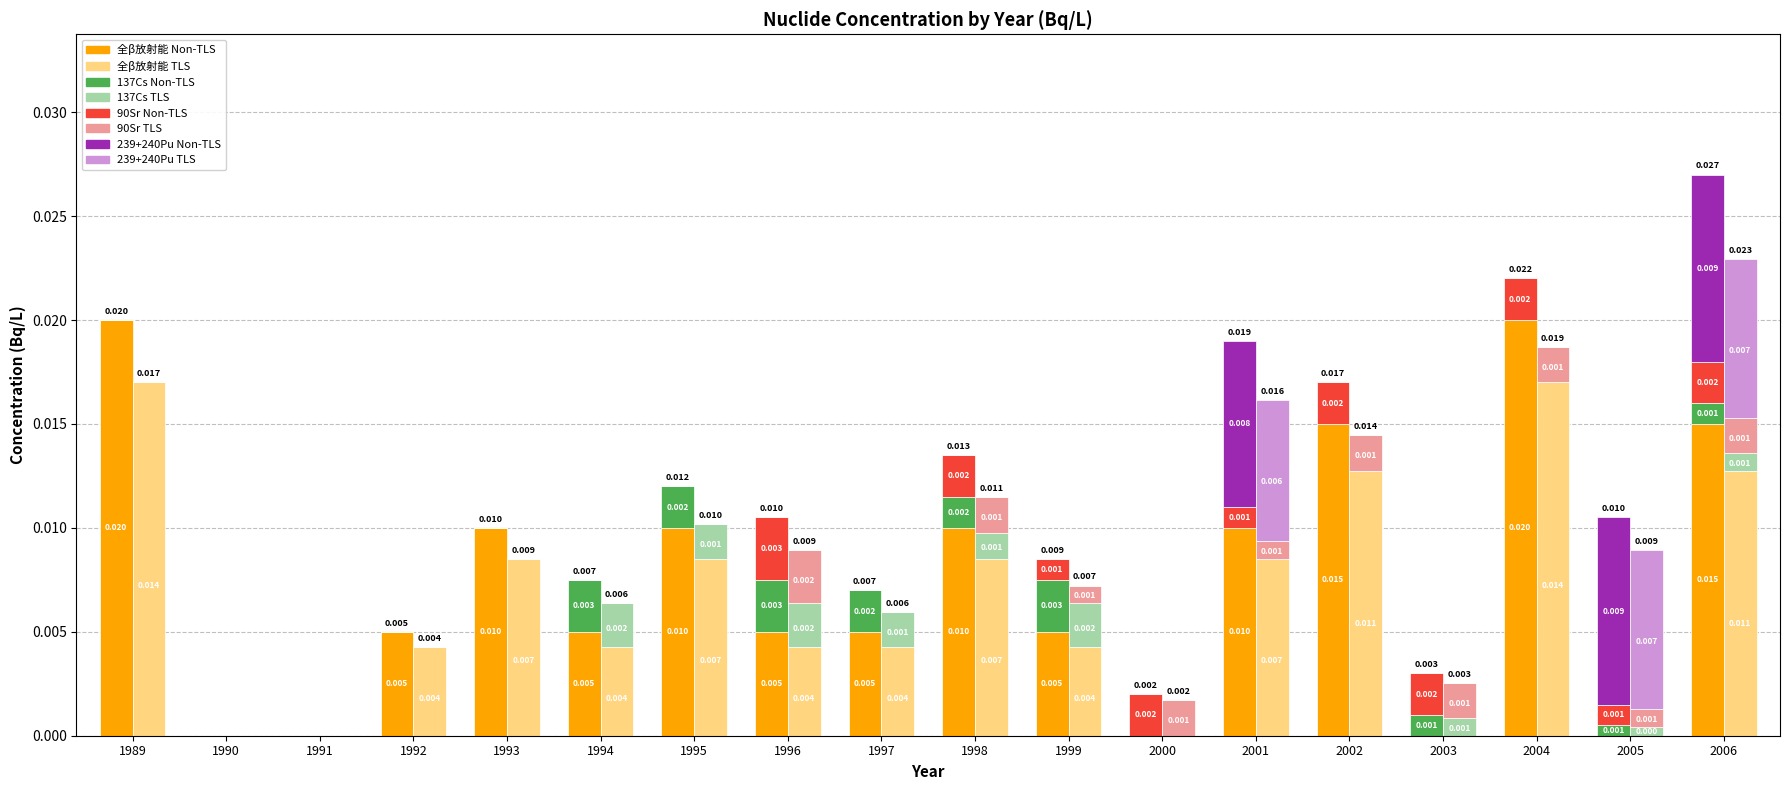

Which series changed the most between 2000 and 2003?

137Cs